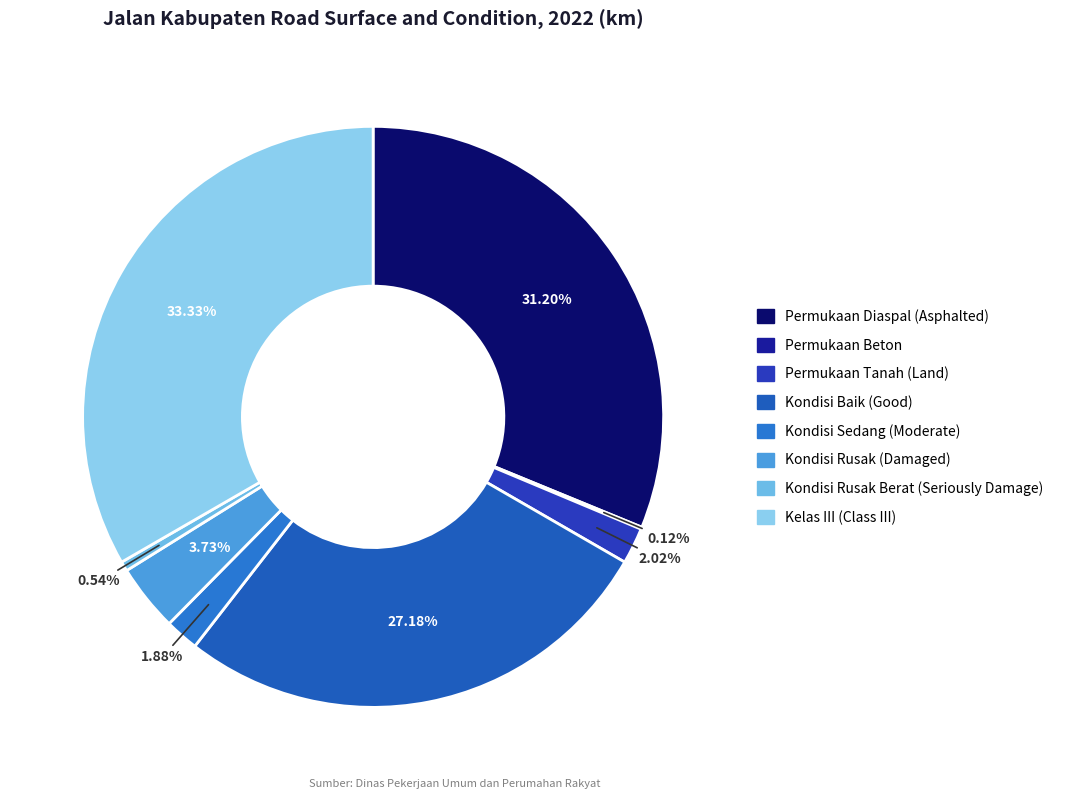

Do Kondisi Baik (Good) and Kondisi Sedang (Moderate) together represent more than half of the pie?

No